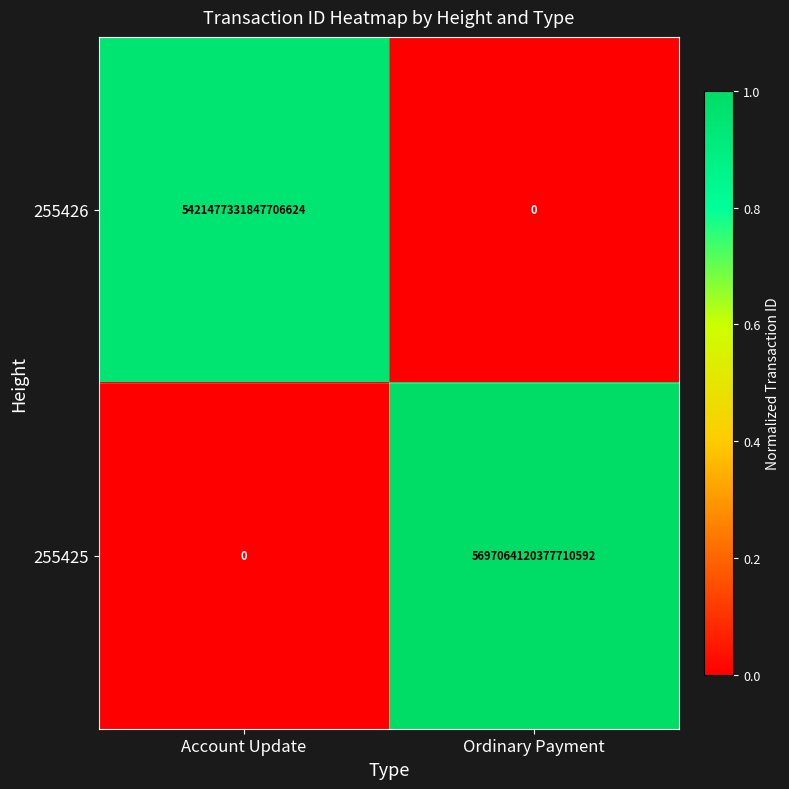

Is it true that 255426 equals 0 at Ordinary Payment?

True